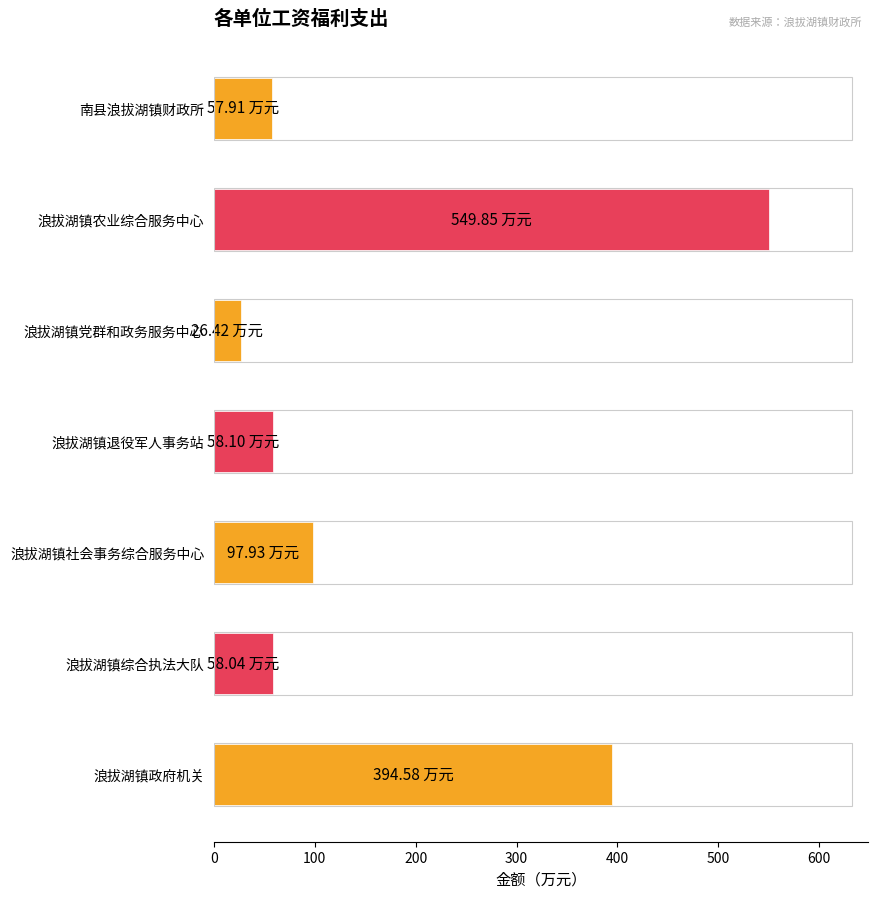

What is the change in value from 南县浪拔湖镇财政所 to 浪拔湖镇社会事务综合服务中心?

+40.0